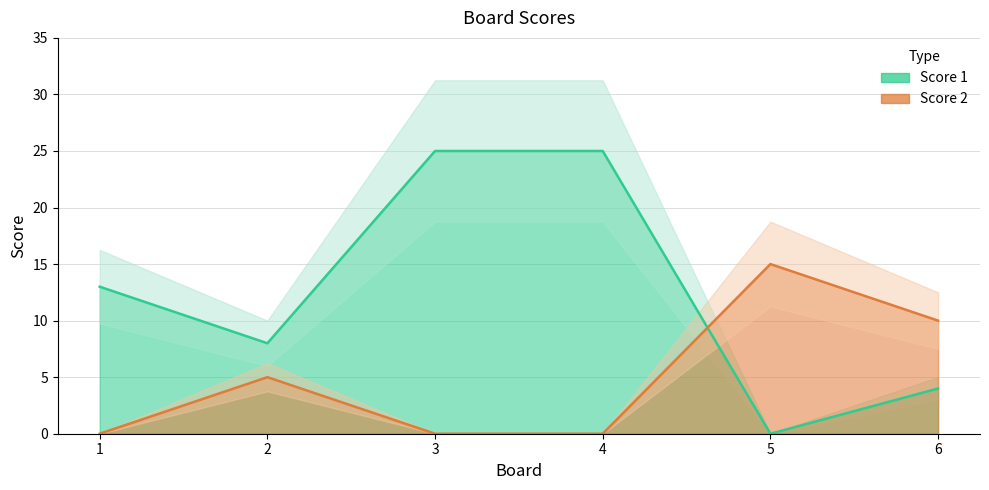

What is the value of the Score 2 point at the 2nd from the left?

5